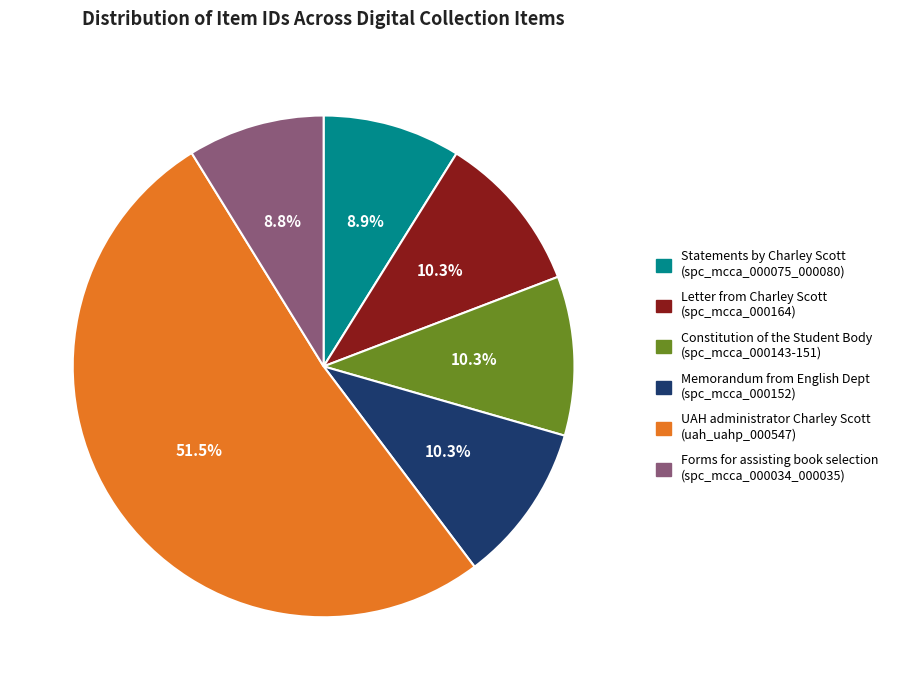

Is there a majority slice in this chart?

Yes